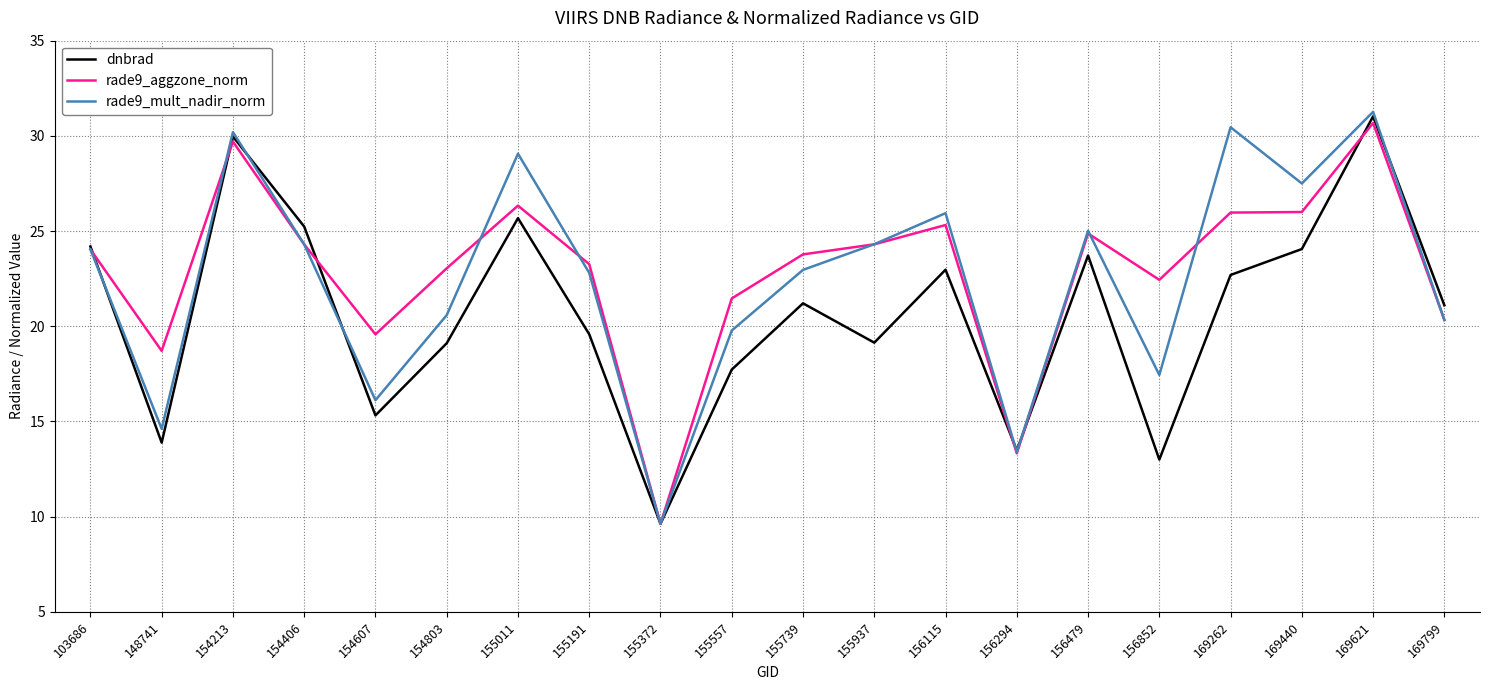

At which label is dnbrad closest to 20?

155191